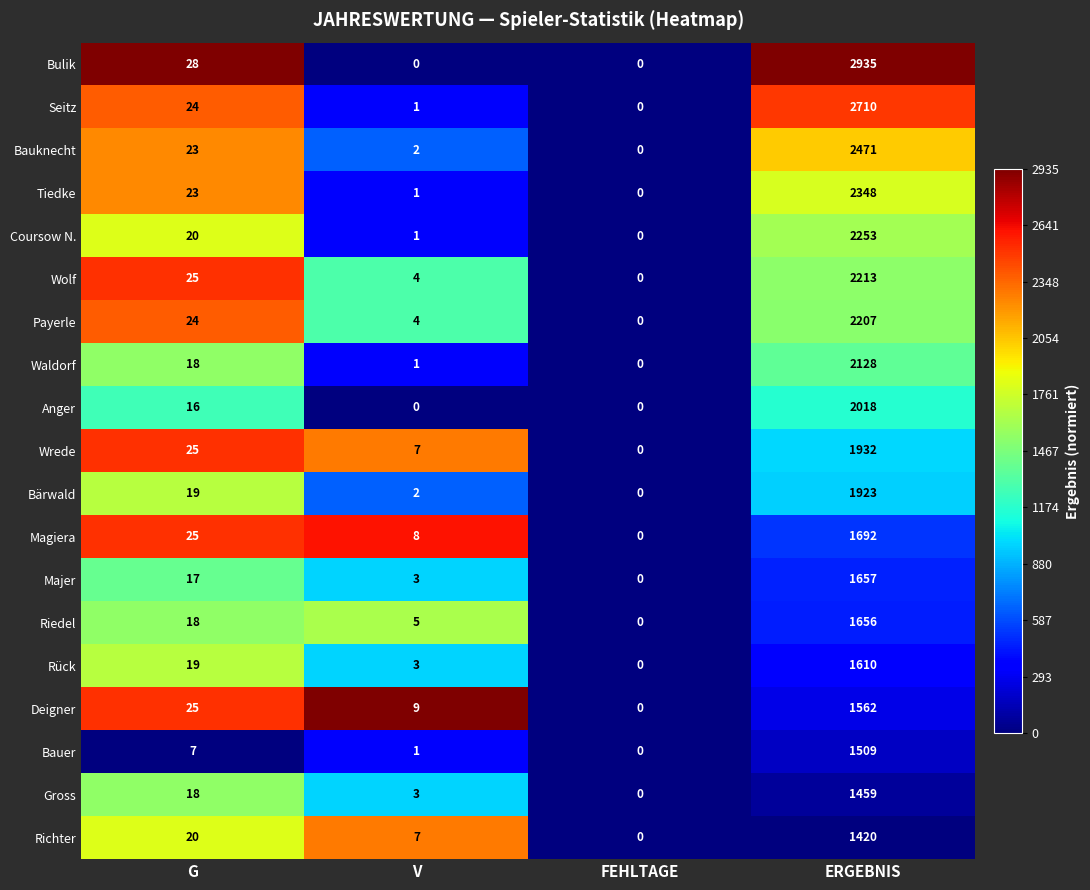

What is the sum of the Wrede values at G and FEHLTAGE?

25